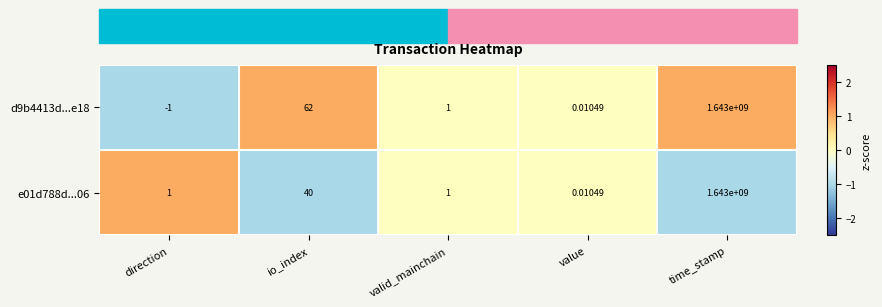

Which category has the highest value across all series?

time_stamp